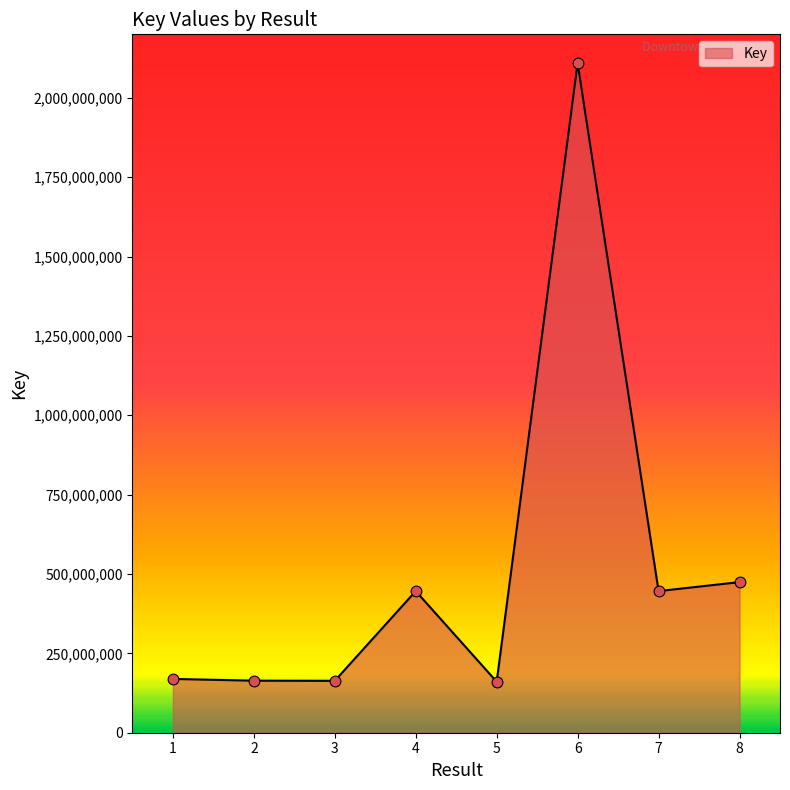

Between 5 and 8, which is larger?

8